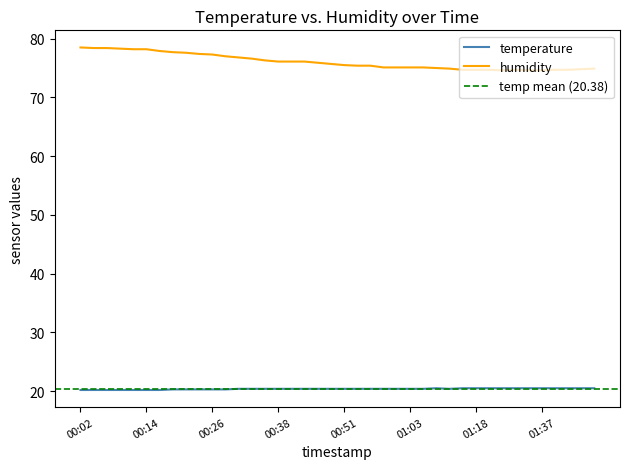

Rank the series by their average value, from lowest to highest.

temperature, humidity